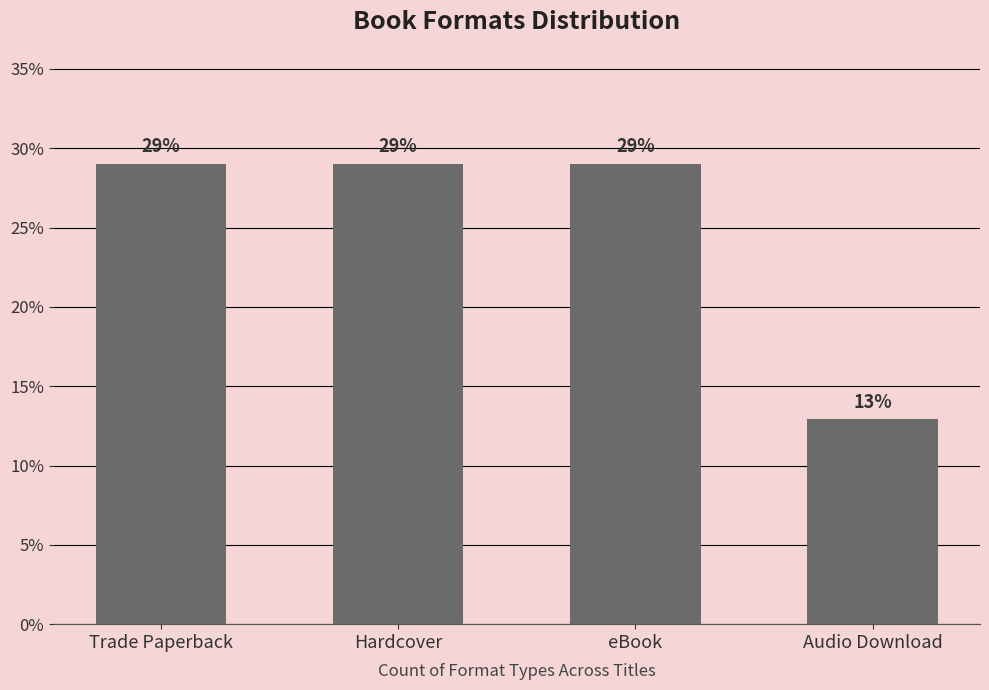

Which category has the highest value across all series?

Trade Paperback